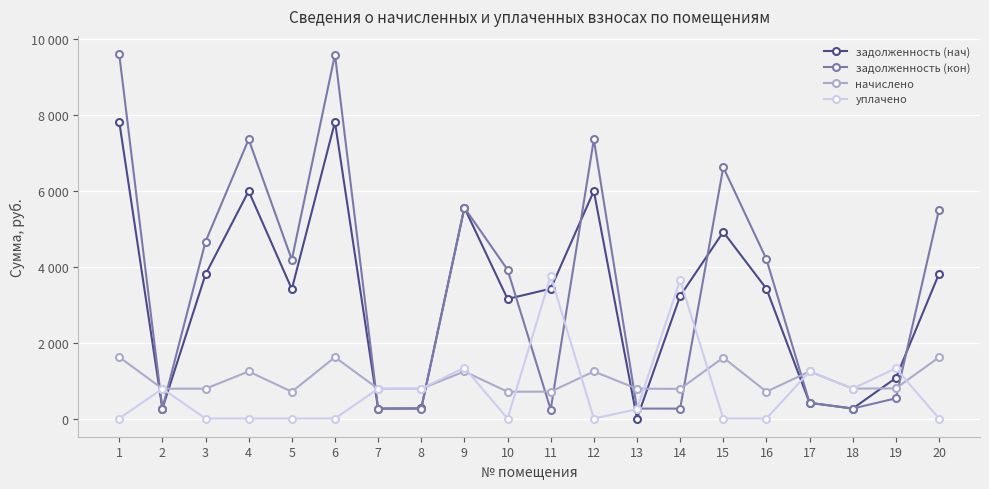

Which has a higher value, 3 or 18?

3